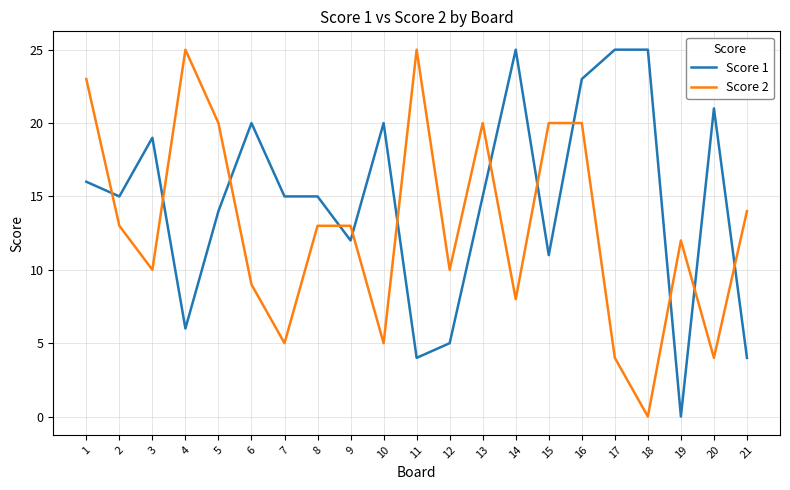

Reading left to right, what are all the values shown in this chart?

Score 1: 1=16	2=15	3=19	4=6	5=14	6=20	7=15	8=15	9=12	10=20	11=4	12=5	13=15	14=25	15=11	16=23	17=25	18=25	19=0	20=21	21=4
Score 2: 1=23	2=13	3=10	4=25	5=20	6=9	7=5	8=13	9=13	10=5	11=25	12=10	13=20	14=8	15=20	16=20	17=4	18=0	19=12	20=4	21=14